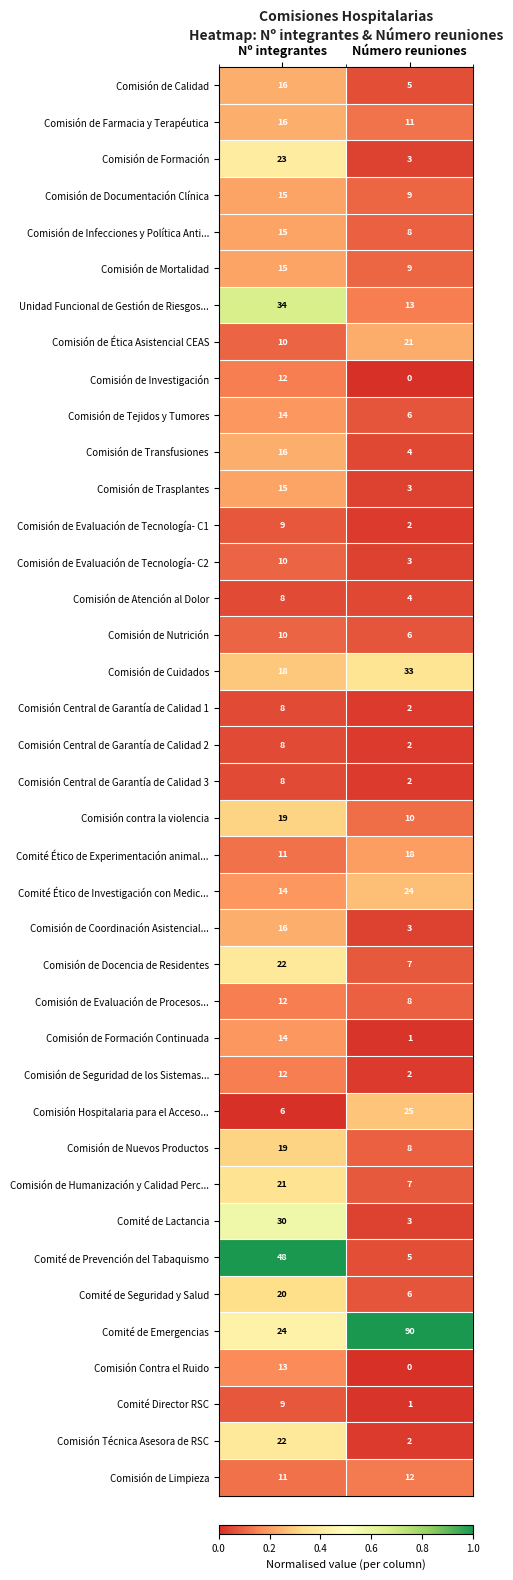

The Comisión de Ética Asistencial CEAS series shows 10 at Nº integrantes. True or false?

True